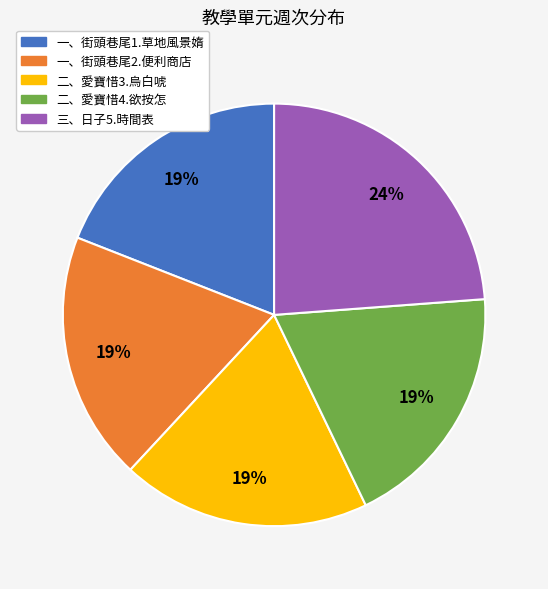

Approximately how many times larger is the value at 二、愛寶惜3.烏白唬 compared to 二、愛寶惜4.欲按怎?

1.0